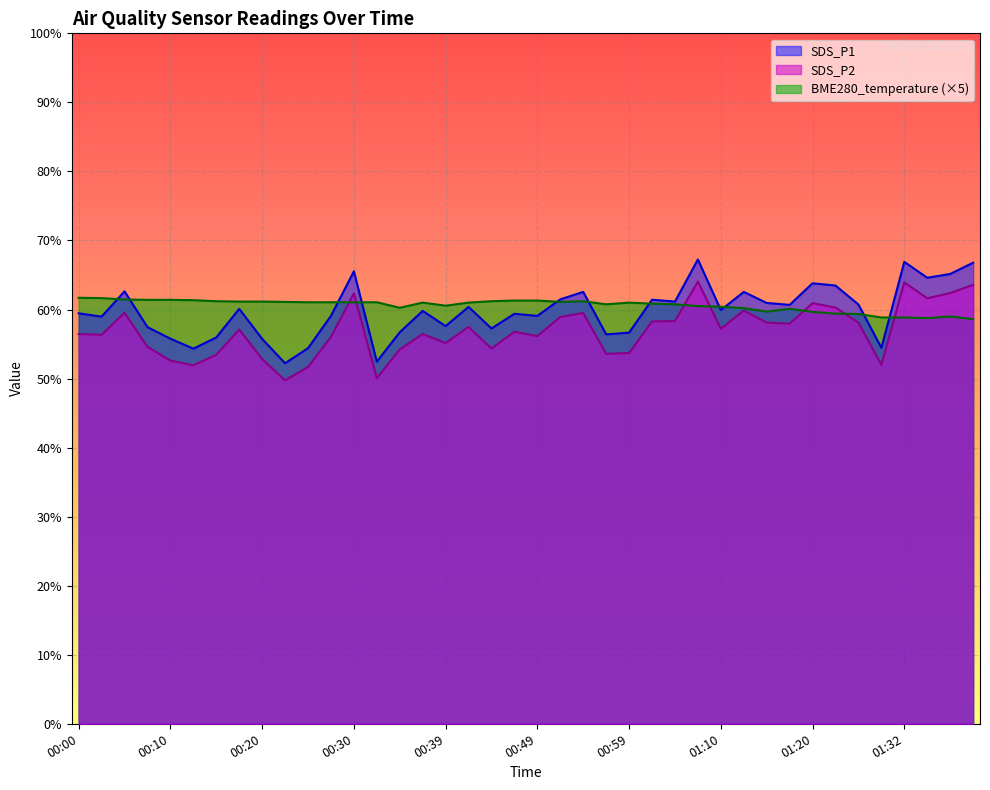

How many categories are shown in the chart?

40